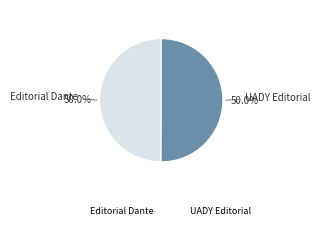

What percentage do Editorial Dante and UADY Editorial together represent?

100.0%